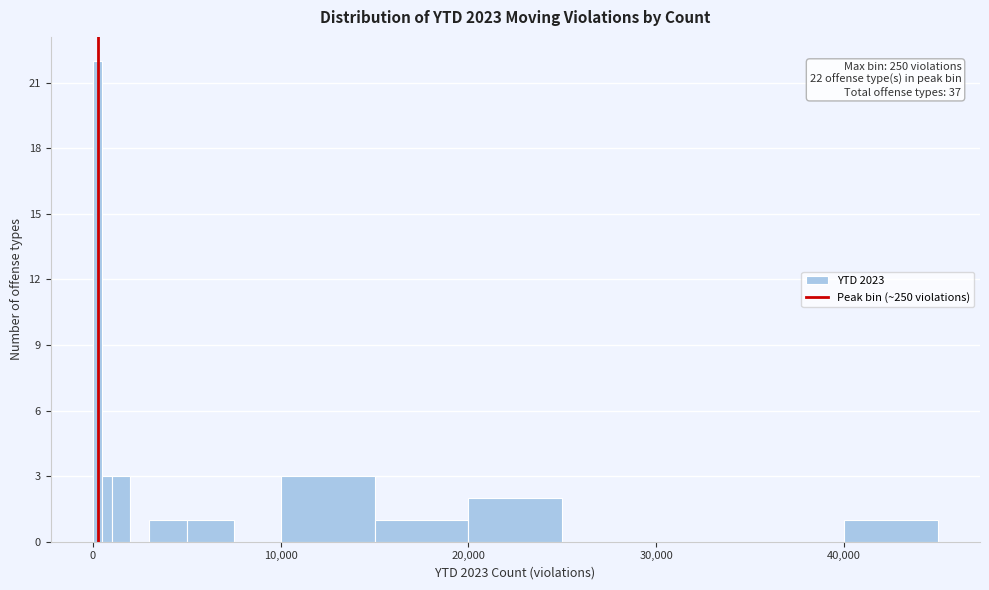

Around what value on the x-axis is the tallest bar? Give the approximate position of its centre, as read against the axis.

0